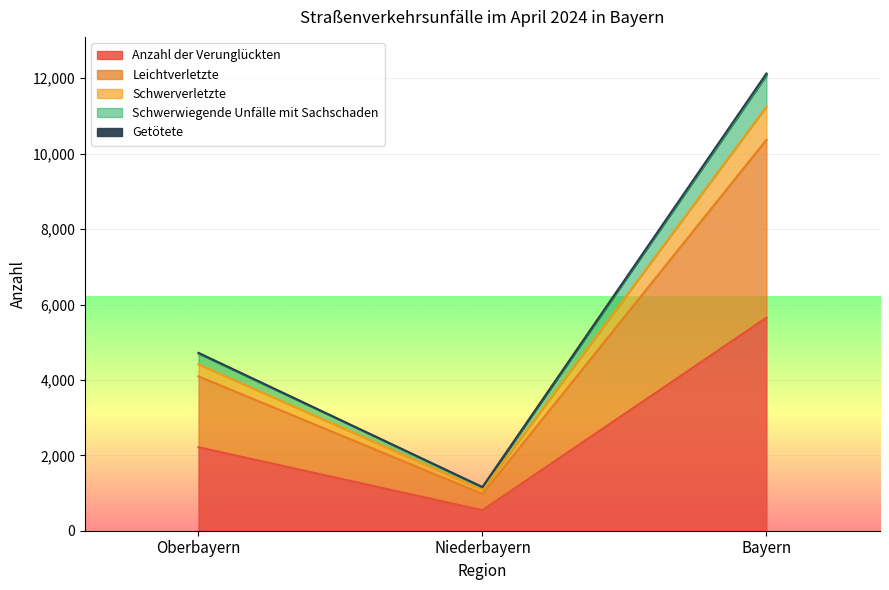

What is the difference between the maximum and minimum values in the Anzahl der Verunglückten series?

5105